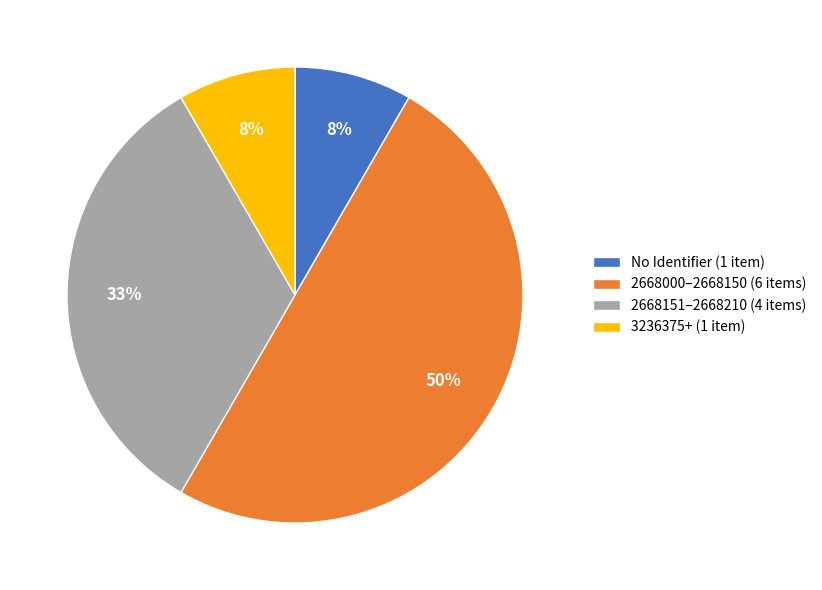

Do 2668000–2668150 (6 items) and 2668151–2668210 (4 items) together represent more than half of the pie?

Yes